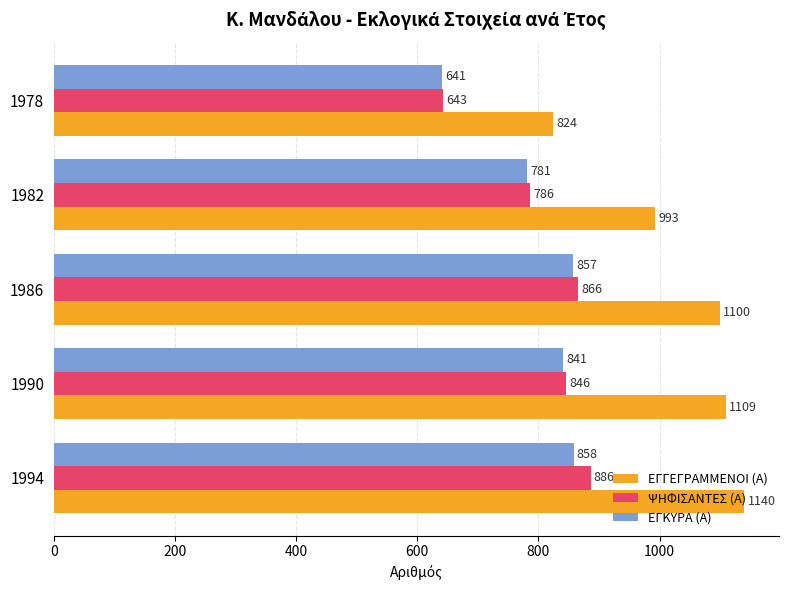

Where is ΕΓΚΥΡΑ (Α) nearest to the value 749?

1982